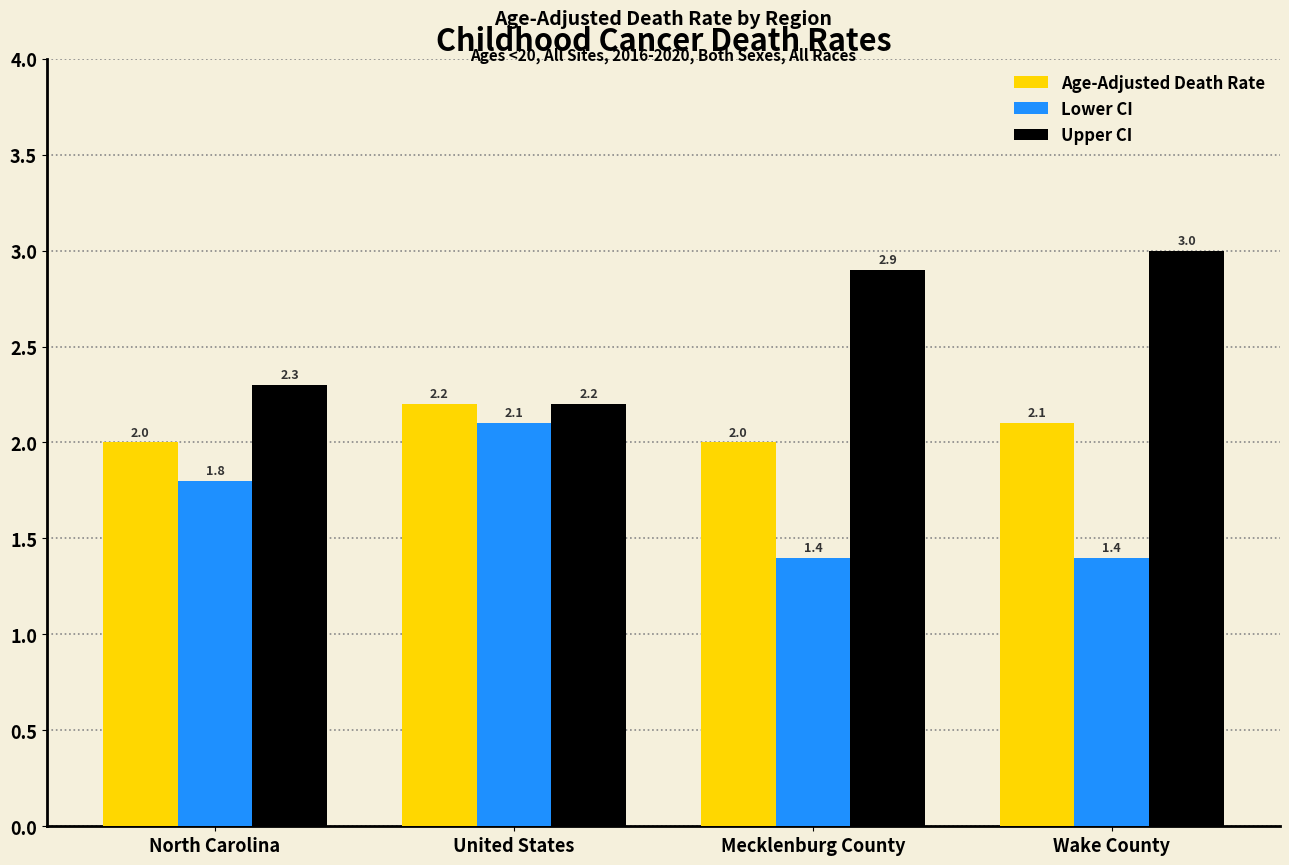

What position from the right is North Carolina?

4